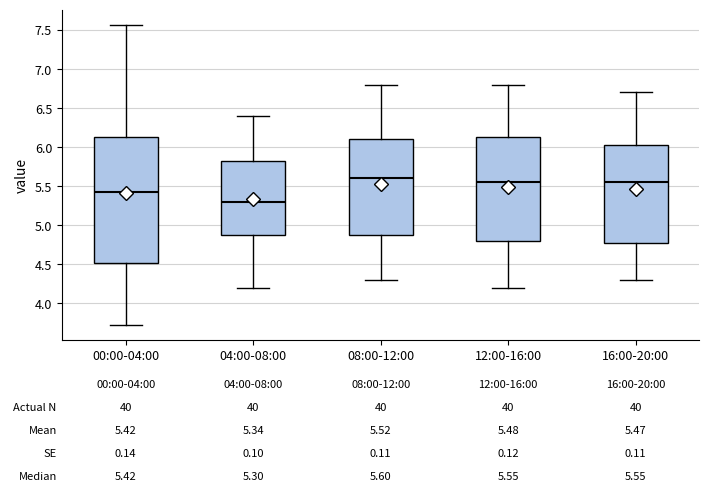

Which box is the tallest, from its lower edge to its upper edge?

00:00-04:00